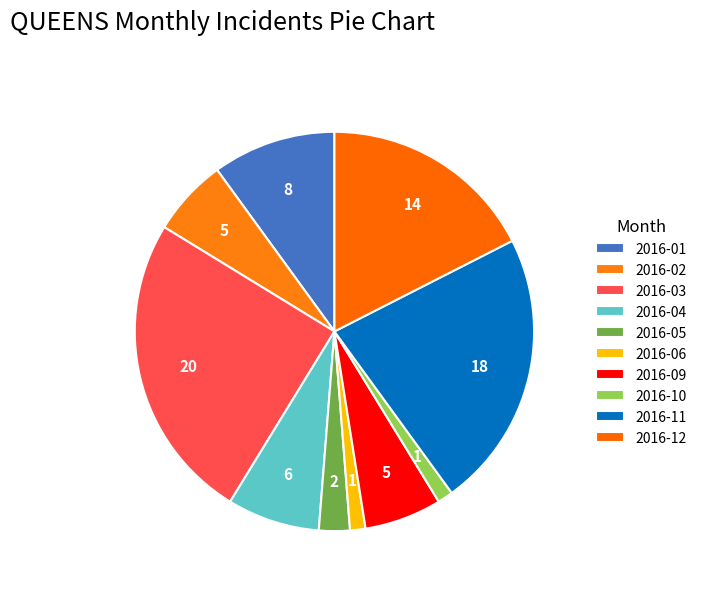

How many segments does this pie chart have?

10